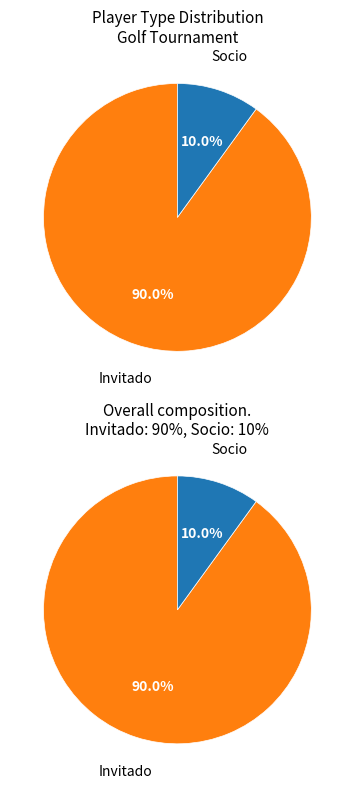

Do Socio and Invitado together represent more than half of the pie?

Yes